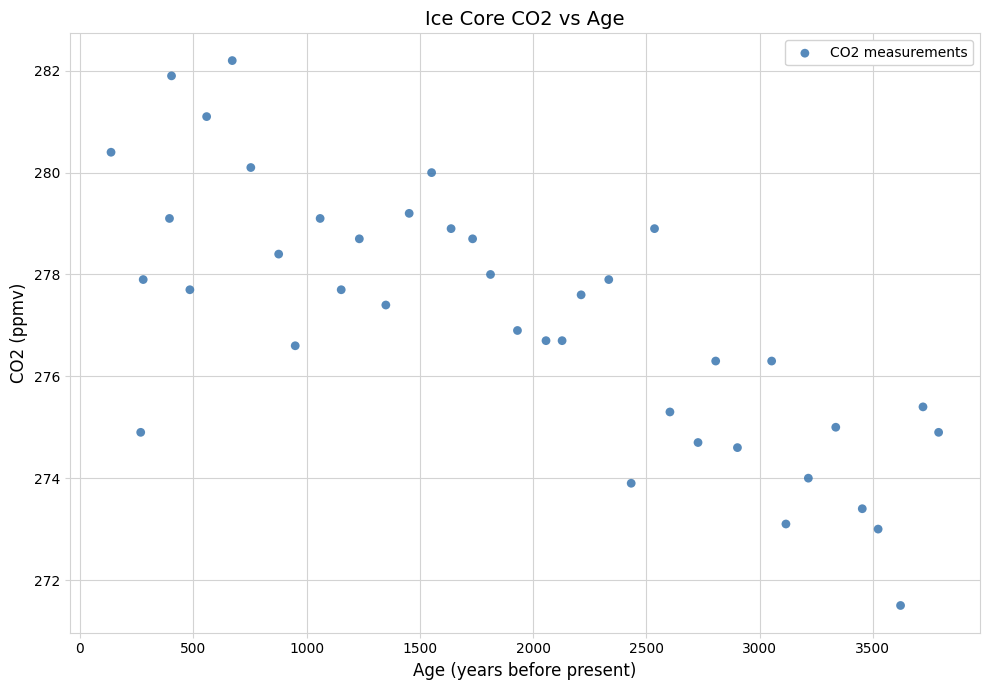

What is the range of Y values (max minus min)?

10.7